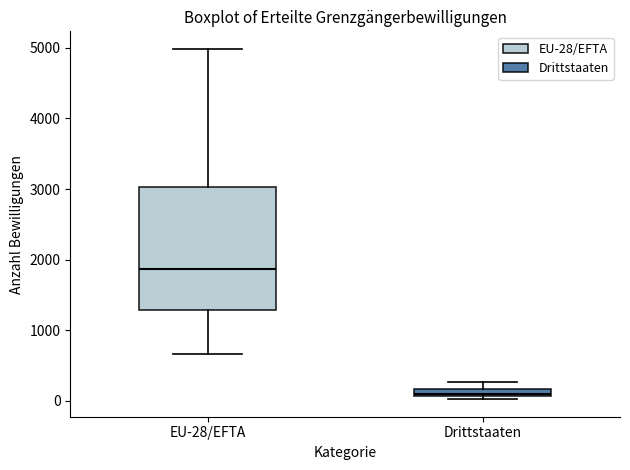

Where does the lower whisker of the box for EU-28/EFTA end on the y-axis? The values are not printed on the chart, so give them approximately, as read against the axis.

700